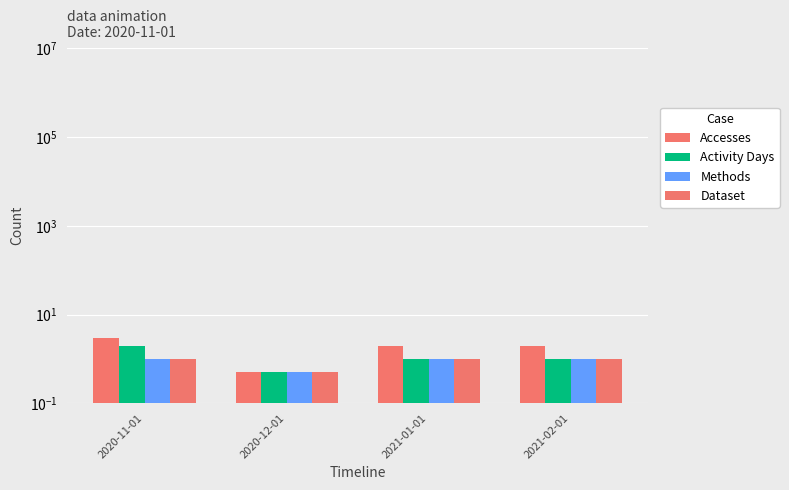

What is the sum of all Activity Days values?

4.5